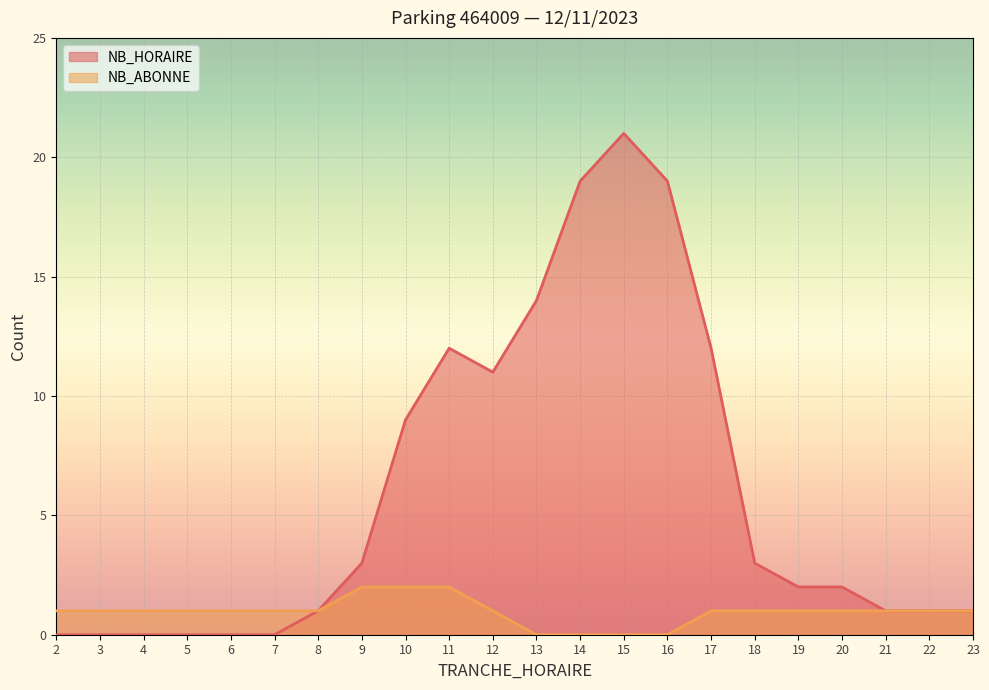

Which series has the widest spread of values?

NB_HORAIRE